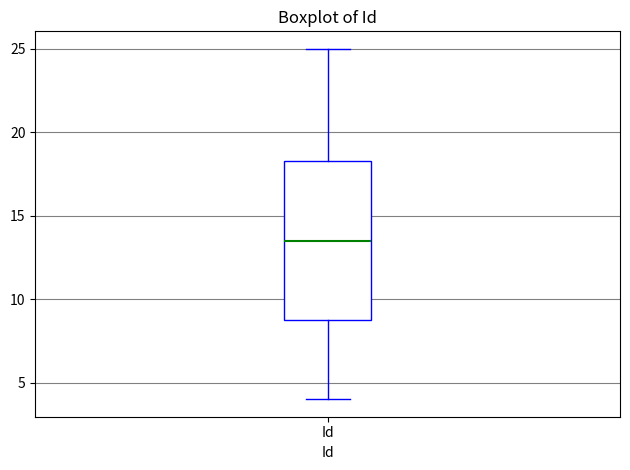

Read this box plot against the y-axis: the position of the median line, the range covered by the box, and the ends of both whiskers. The values are not printed on the chart, so give them approximately, as read against the axis.

median 13.5, box 9.0 to 18.5, whiskers 4.0 to 25.0